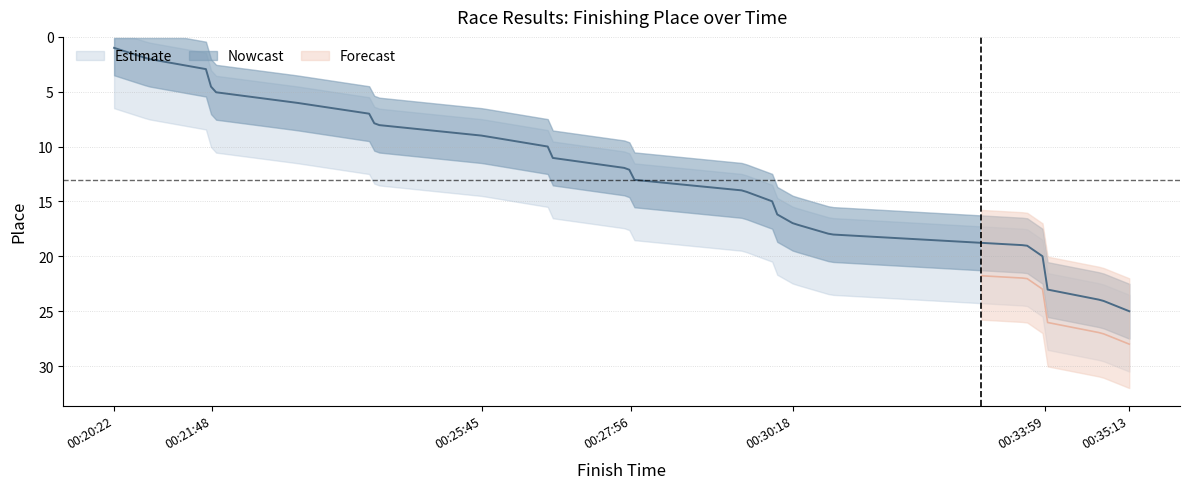

Is it true that the value at 00:20:52 is 3?

False